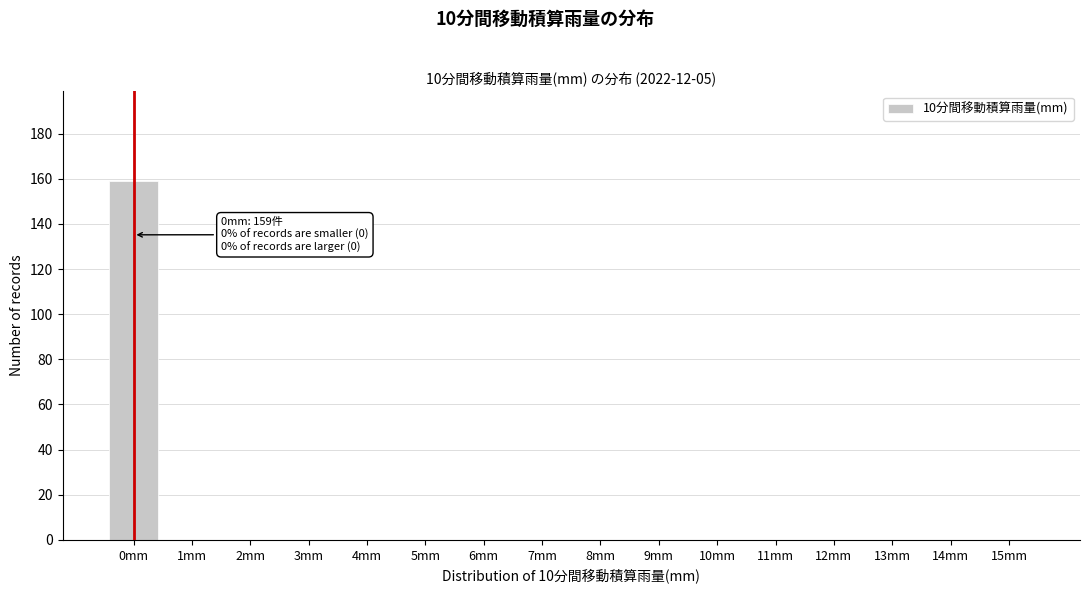

Reading right to left, transcribe all the data shown in this chart.

15mm=0	14mm=0	13mm=0	12mm=0	11mm=0	10mm=0	9mm=0	8mm=0	7mm=0	6mm=0	5mm=0	4mm=0	3mm=0	2mm=0	1mm=0	0mm=159